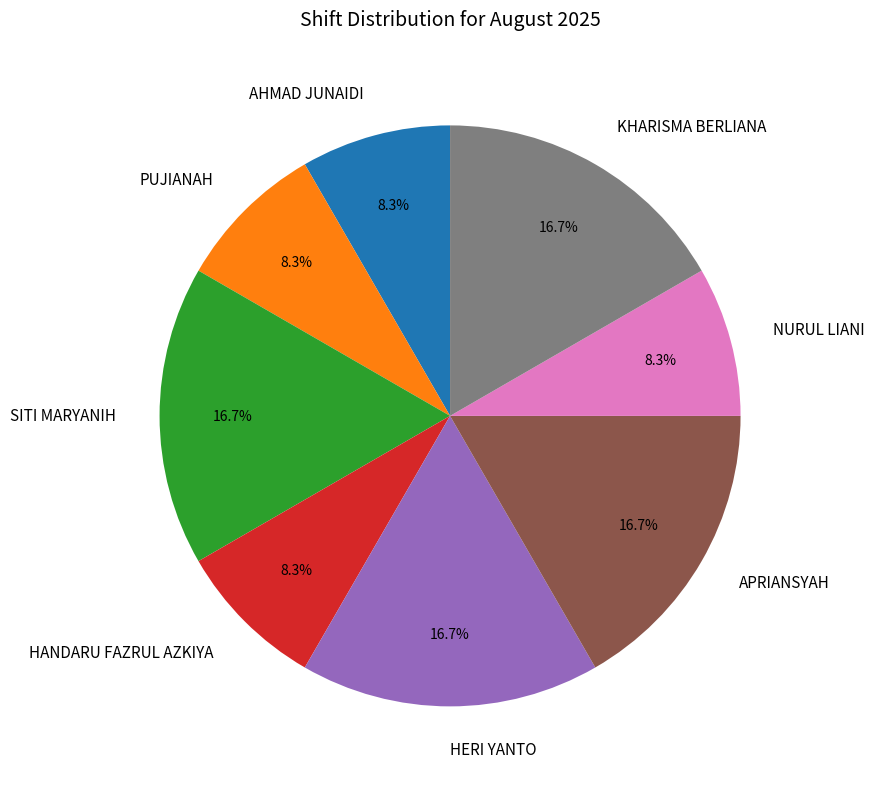

To the nearest percent, what is the difference between the HERI YANTO and PUJIANAH slice percentages?

8%